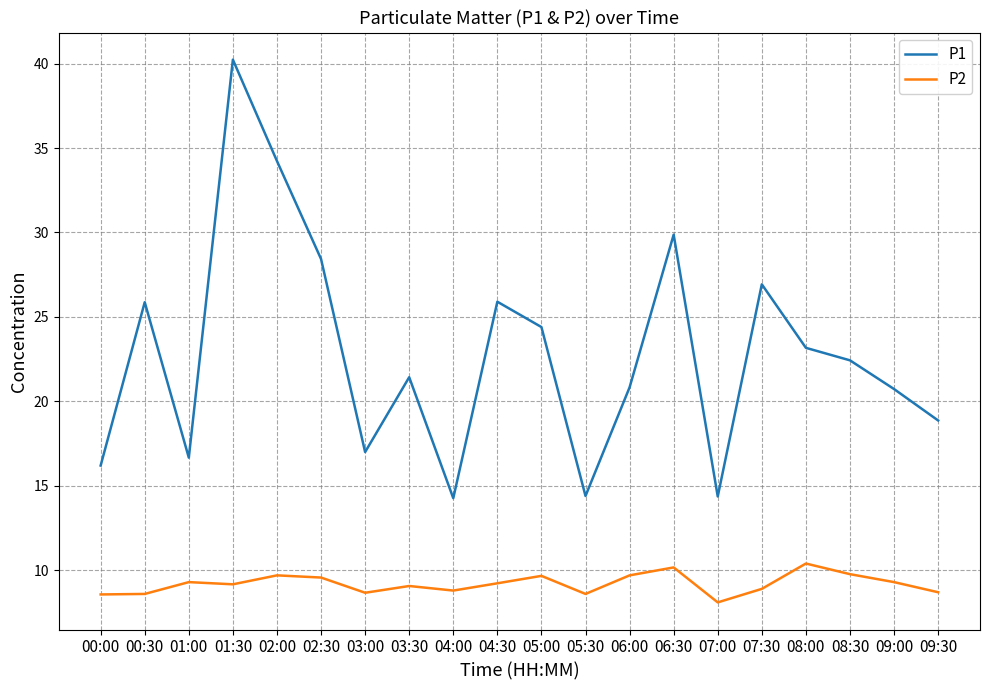

In P2, how many points are higher than both neighbors (excluding endpoints)?

6